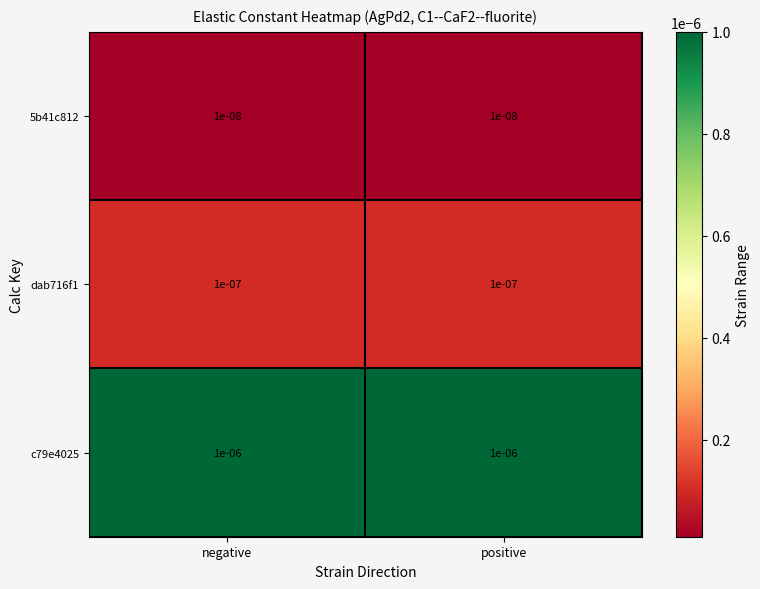

At how many categories does at least one series exceed 0?

2